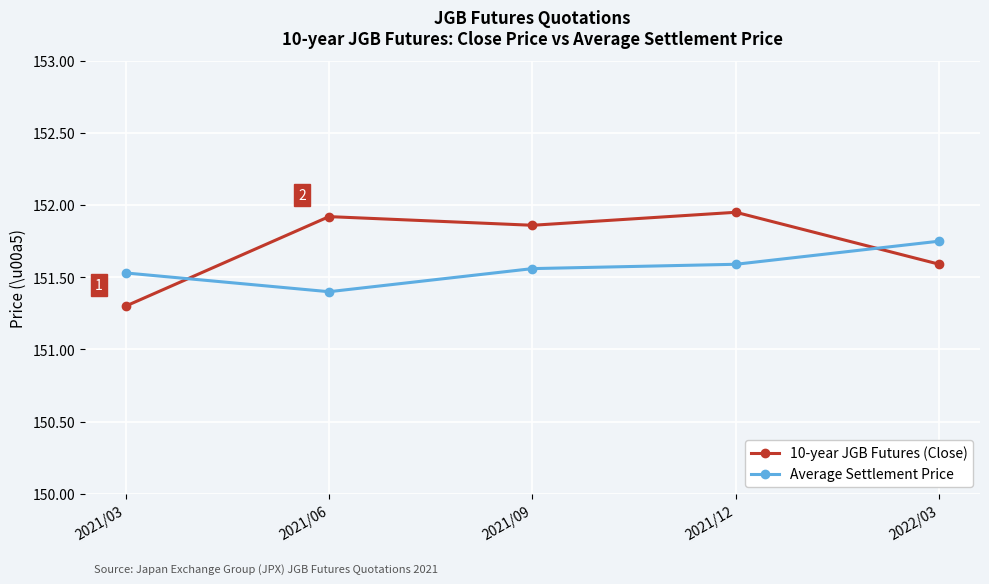

What is the minimum value shown in the chart?

151.3